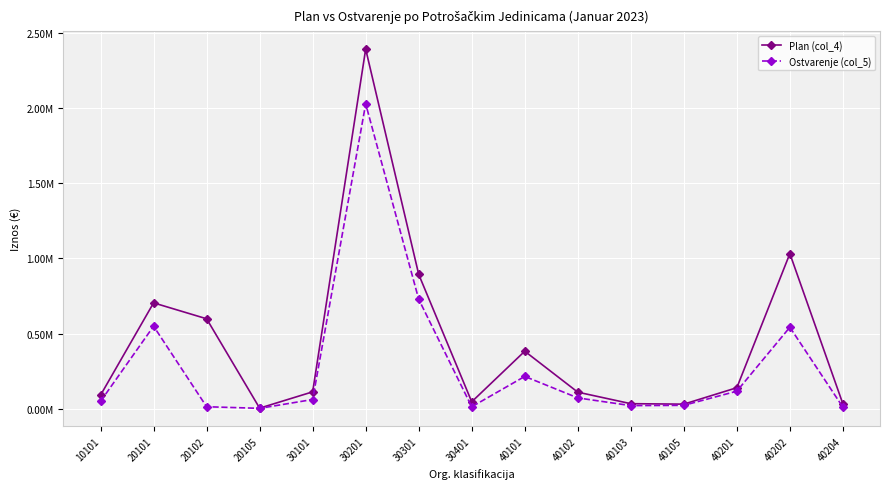

What is the difference between the maximum and minimum values in the Ostvarenje (col_5) series?

2026904.1